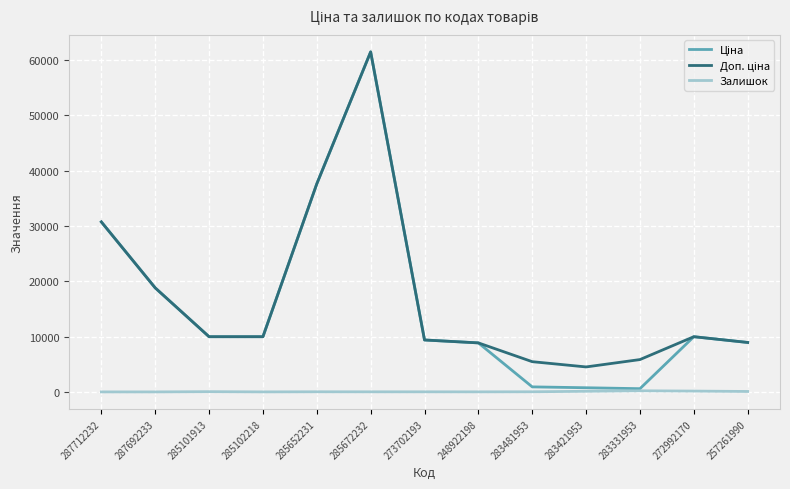

What is the greatest value displayed?

61434.3